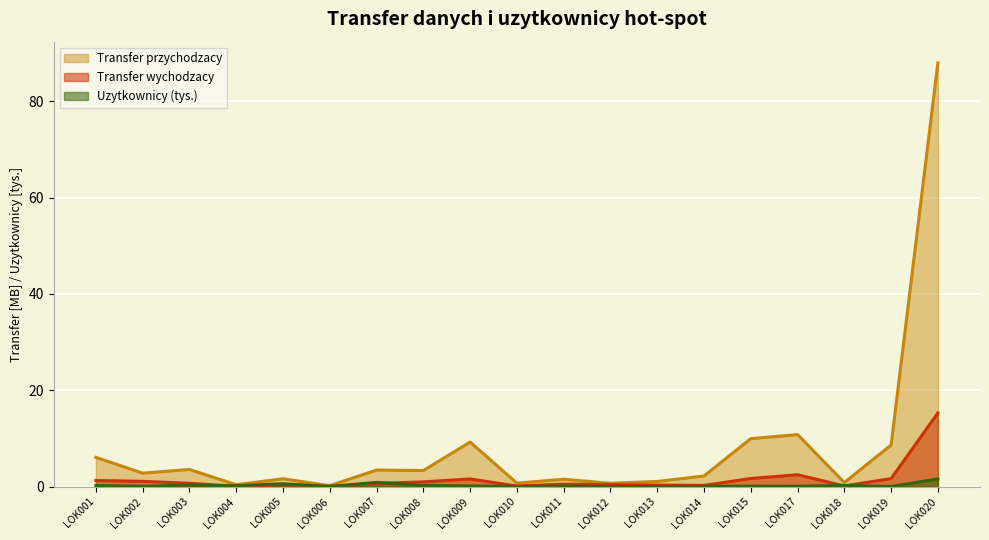

What is the sum of the Uzytkownicy values at LOK010 and LOK014?

0.1